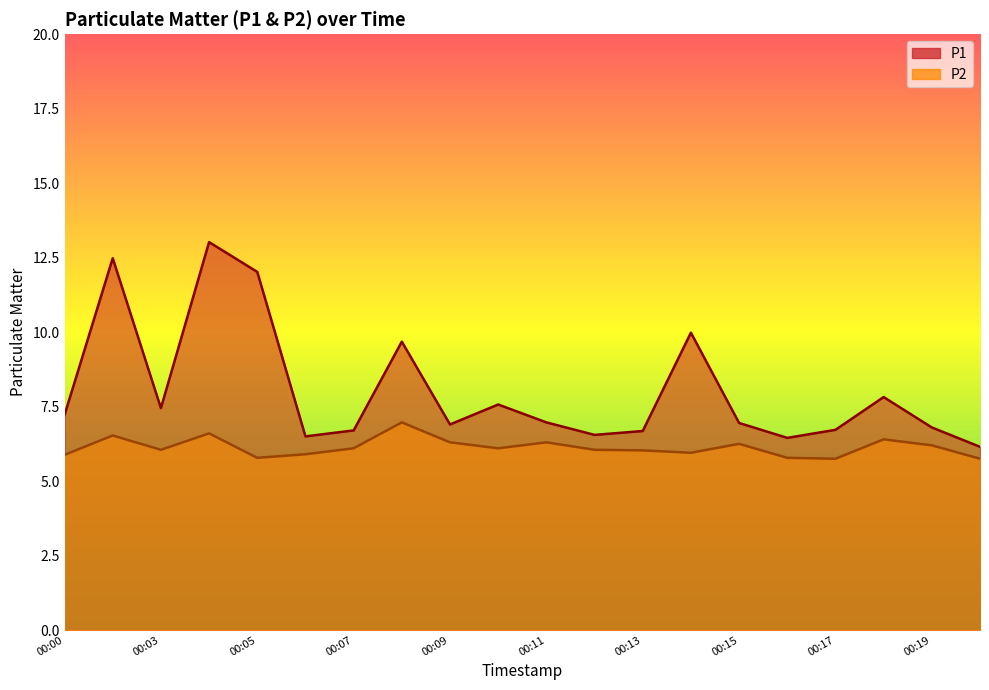

At how many categories does at least one series exceed 9?

5